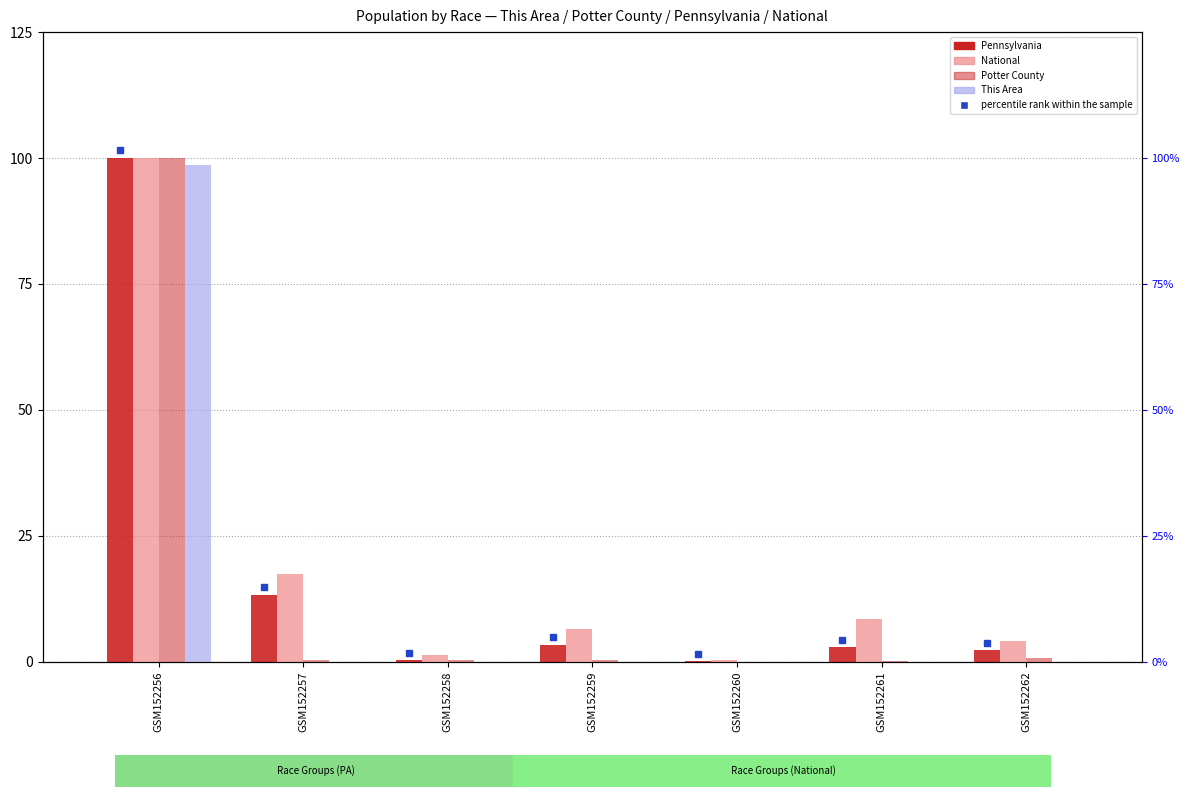

Read the Pennsylvania value at GSM152259.

3.4